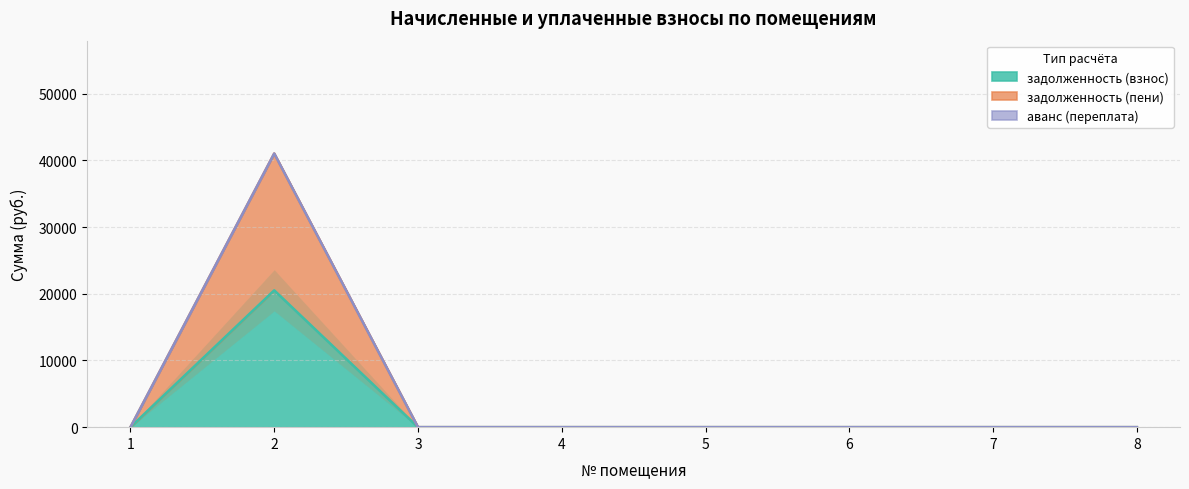

Which series has the largest total across all categories?

задолженность (пени)